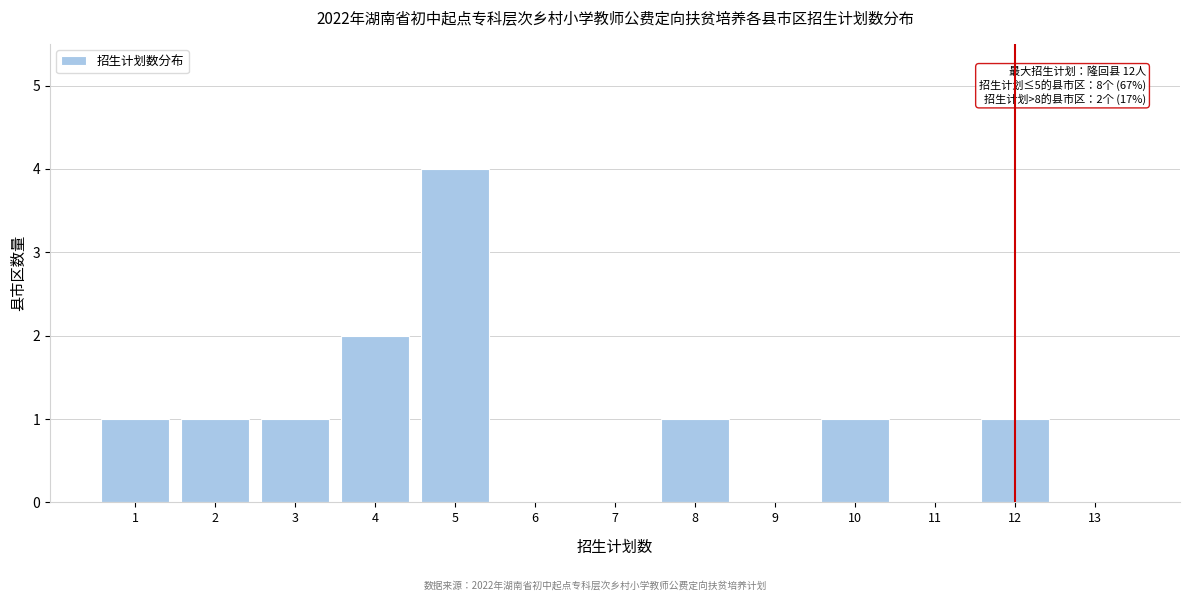

Reading left to right, list all the values displayed in this chart.

1=1	2=1	3=1	4=2	5=4	6=0	7=0	8=1	9=0	10=1	11=0	12=1	13=0